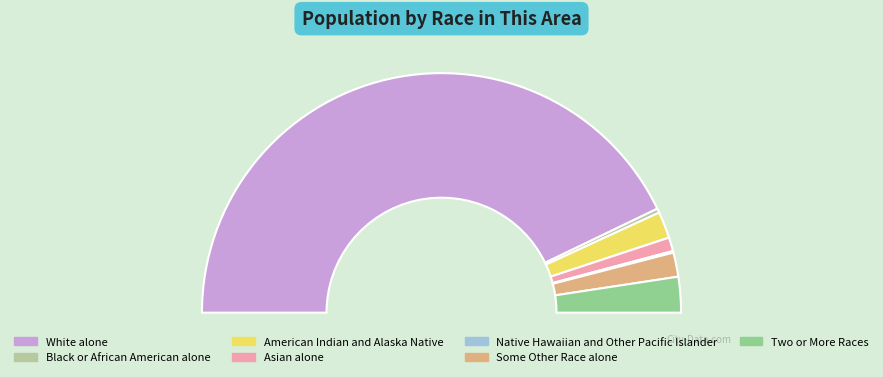

How many slices are in this pie chart?

7